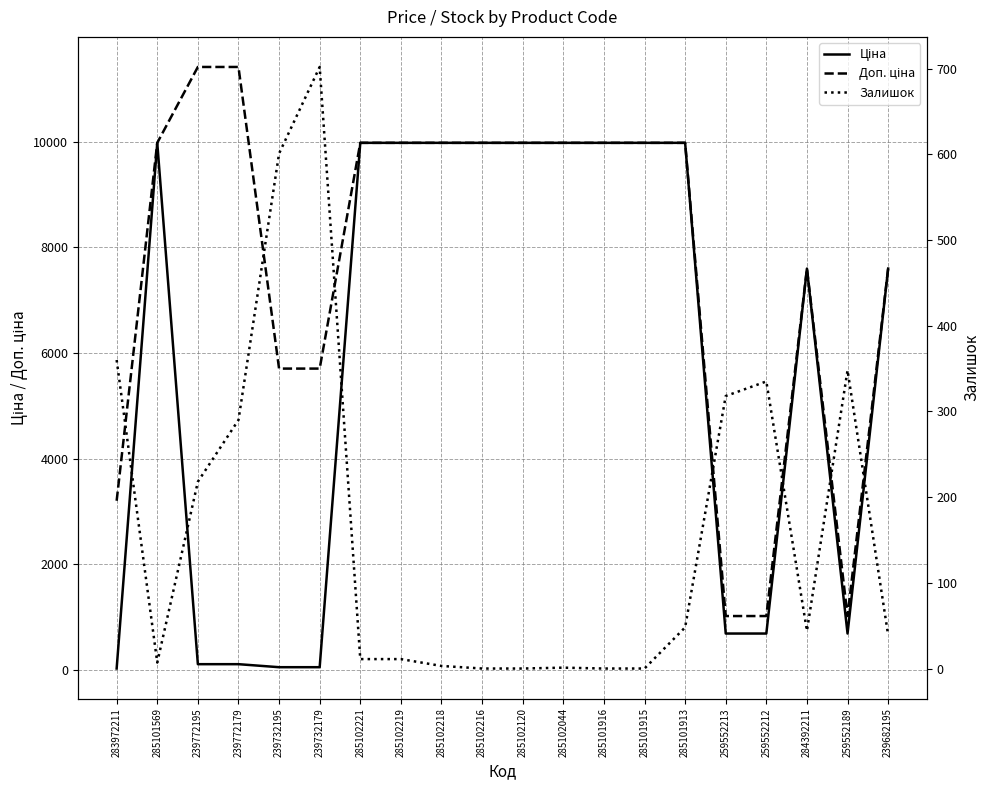

Rank the series by their average value, from lowest to highest.

Залишок, Ціна, Доп. ціна